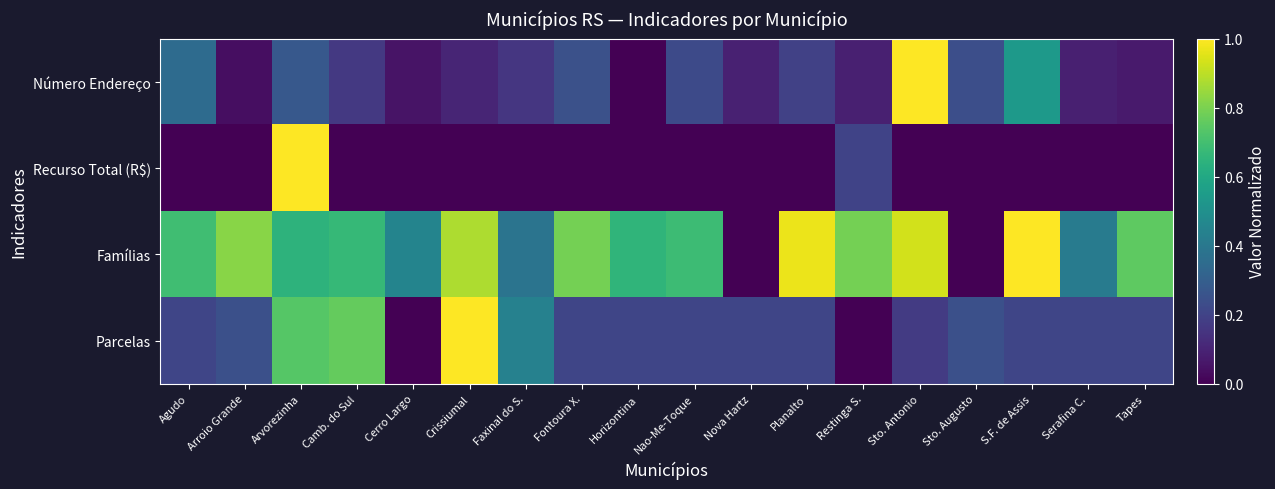

Rank the series at Sto. Augusto from highest to lowest value.

Parcelas, Número Endereço, Recurso Total (R$), Famílias